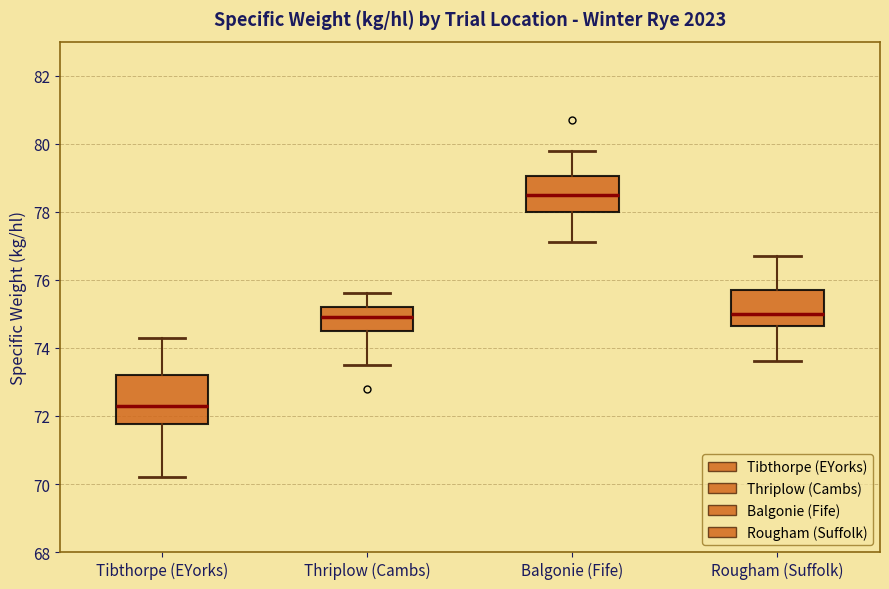

Where is the lower edge of the box for Rougham (Suffolk) on the y-axis? The values are not printed on the chart, so give them approximately, as read against the axis.

74.6